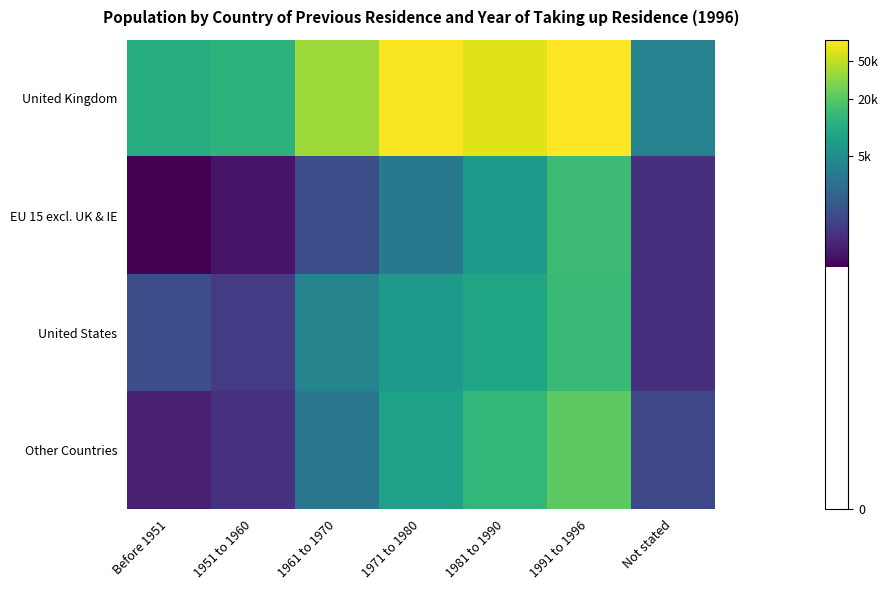

Reading left to right, extract all data points from this chart.

United Kingdom: Before 1951=9.3	1951 to 1960=9.4	1961 to 1970=10.5	1971 to 1980=11.3	1981 to 1990=11.1	1991 to 1996=11.3	Not stated=8.3
EU 15 excl. UK & IE: Before 1951=5.8	1951 to 1960=6.2	1961 to 1970=7.2	1971 to 1980=8.1	1981 to 1990=8.8	1991 to 1996=9.6	Not stated=6.6
United States: Before 1951=7.1	1951 to 1960=6.8	1961 to 1970=8.3	1971 to 1980=8.8	1981 to 1990=9.1	1991 to 1996=9.6	Not stated=6.6
Other Countries: Before 1951=6.4	1951 to 1960=6.6	1961 to 1970=8.0	1971 to 1980=9.0	1981 to 1990=9.5	1991 to 1996=9.9	Not stated=7.0